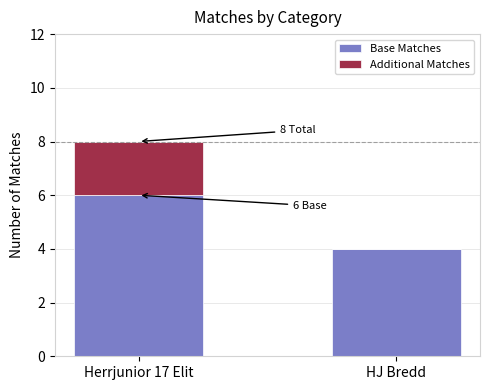

Is it true that Base Matches equals 10 at Herrjunior 17 Elit?

False